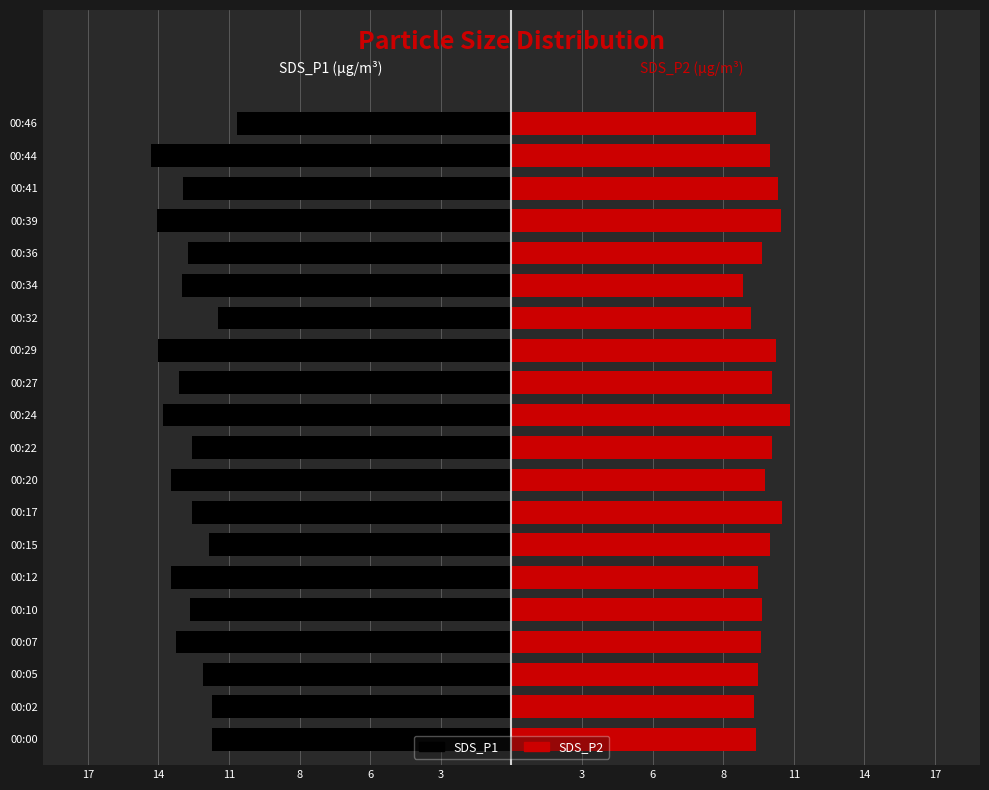

What is the value of the SDS_P2 bar at the 5th from the left?

10.1